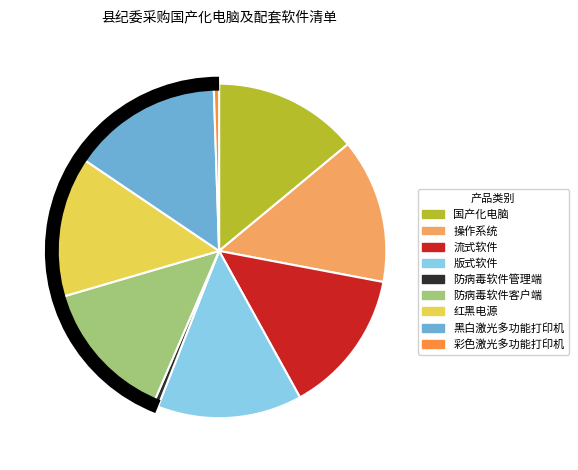

True or false: 操作系统 accounts for 14% of the total.

True